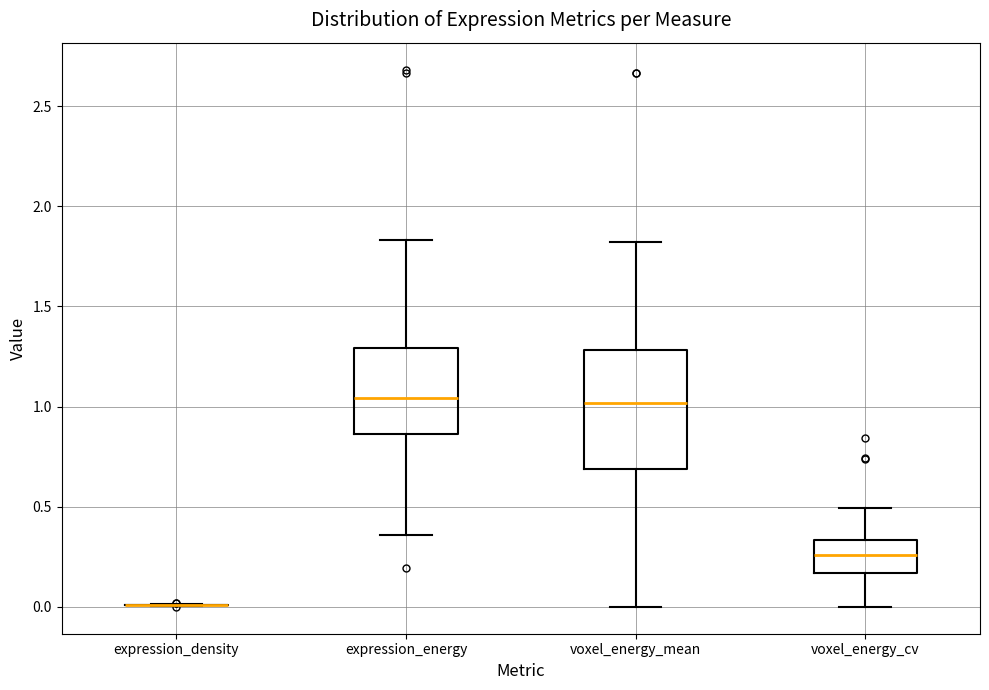

Reading left to right, transcribe this box plot: for each box, give where its median line is, the range the box spans, and where its two whiskers end, as read against the y-axis. The values are not printed on the chart, so give them approximately, as read against the axis.

expression_density: box collapsed to a line at 0.00, whiskers 0.00 to 0.00
expression_energy: median 1.05, box 0.85 to 1.30, whiskers 0.35 to 1.85
voxel_energy_mean: median 1.00, box 0.70 to 1.30, whiskers 0.00 to 1.80
voxel_energy_cv: median 0.25, box 0.15 to 0.35, whiskers 0.00 to 0.50